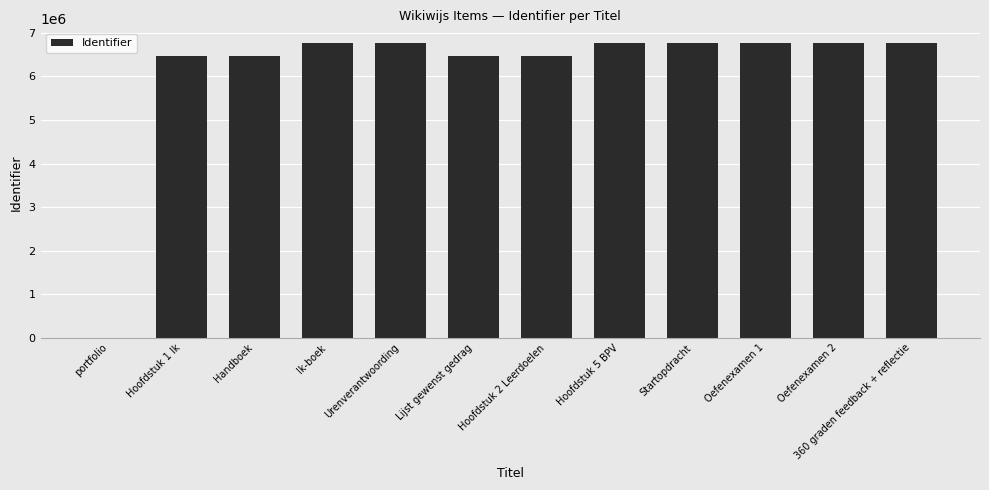

The value at Hoofdstuk 2 Leerdoelen is 3218574. True or false?

False